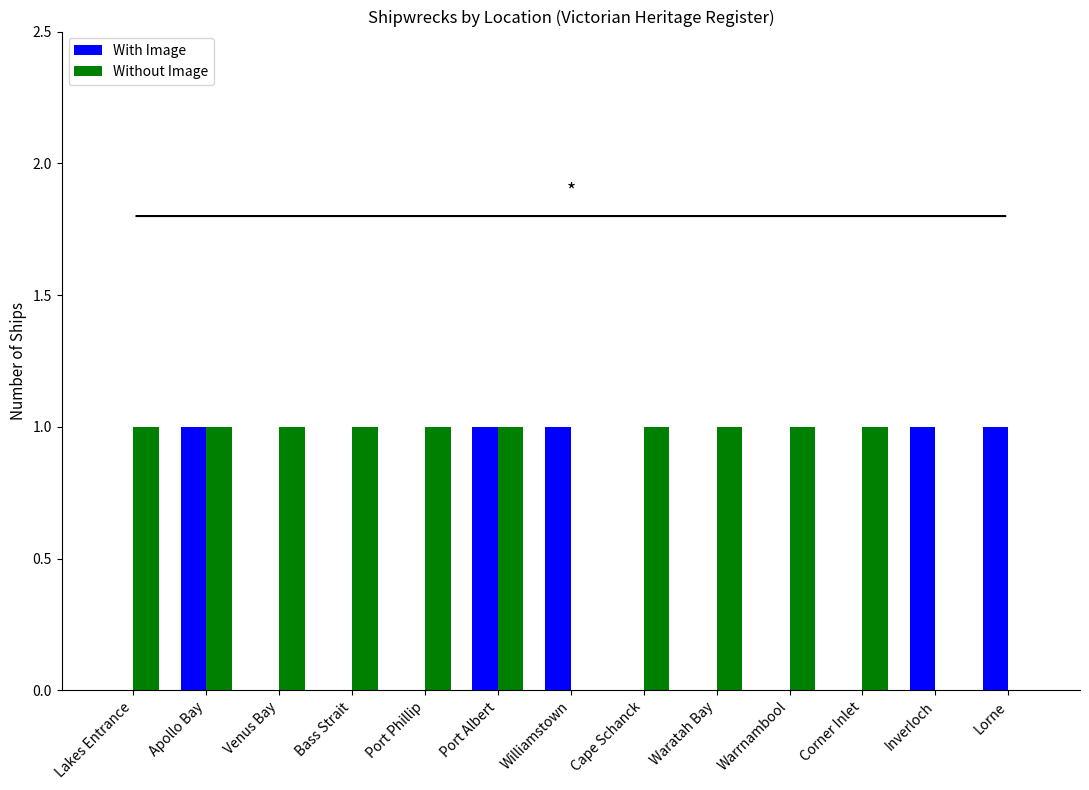

Between Apollo Bay and Cape Schanck, which series saw the biggest shift?

With Image